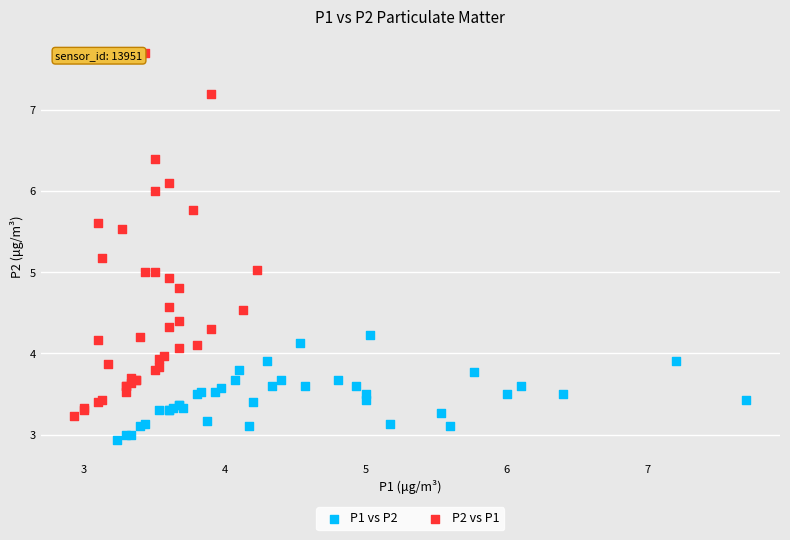

Which series has the widest spread of Y values?

P2 vs P1